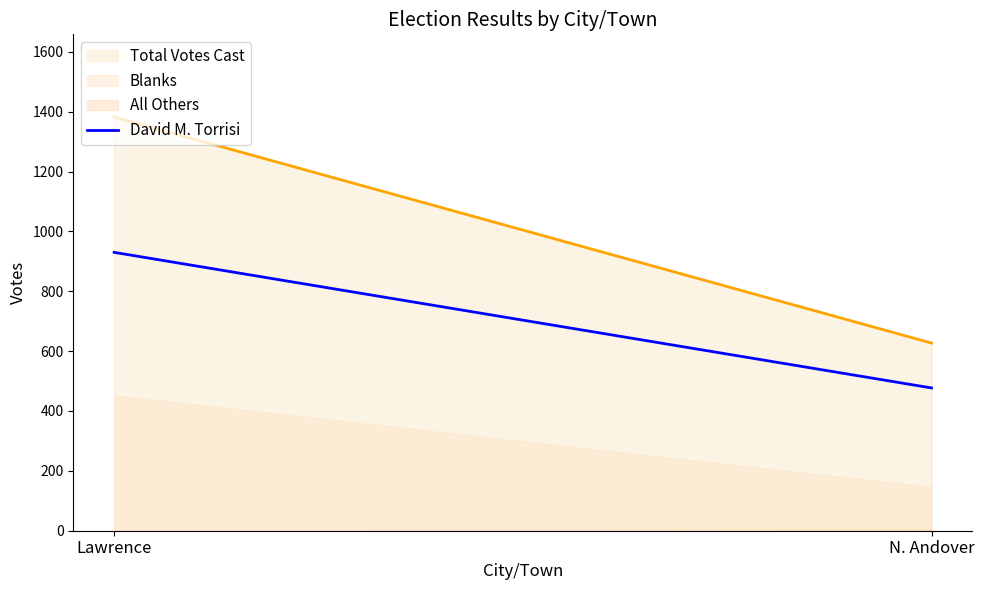

What is the label of the 1st point from the left?

Lawrence